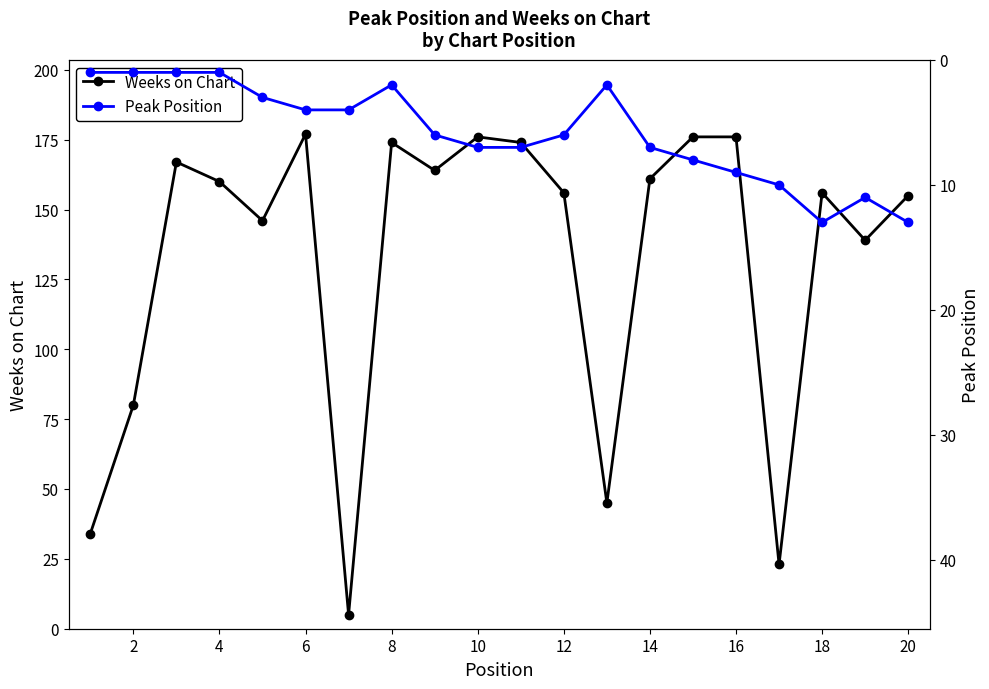

Is it true that Weeks on Chart equals 70 at 14?

False